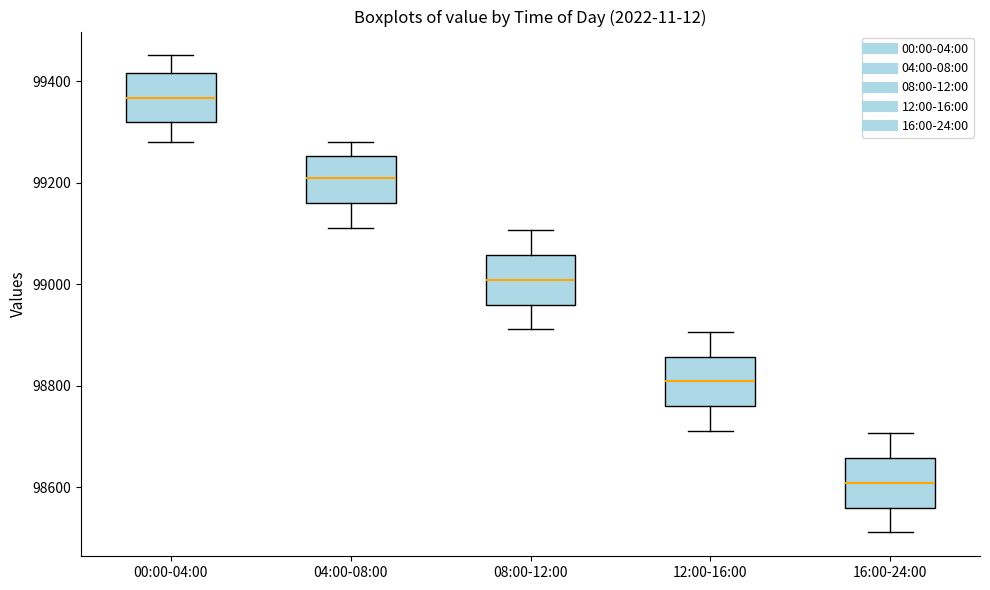

Reading left to right, transcribe this box plot: for each box, give where its median line is, the range the box spans, and where its two whiskers end, as read against the y-axis. The values are not printed on the chart, so give them approximately, as read against the axis.

00:00-04:00: median 99360, box 99320 to 99420, whiskers 99280 to 99460
04:00-08:00: median 99200, box 99160 to 99260, whiskers 99120 to 99280
08:00-12:00: median 99000, box 98960 to 99060, whiskers 98920 to 99100
12:00-16:00: median 98800, box 98760 to 98860, whiskers 98720 to 98900
16:00-24:00: median 98600, box 98560 to 98660, whiskers 98520 to 98700